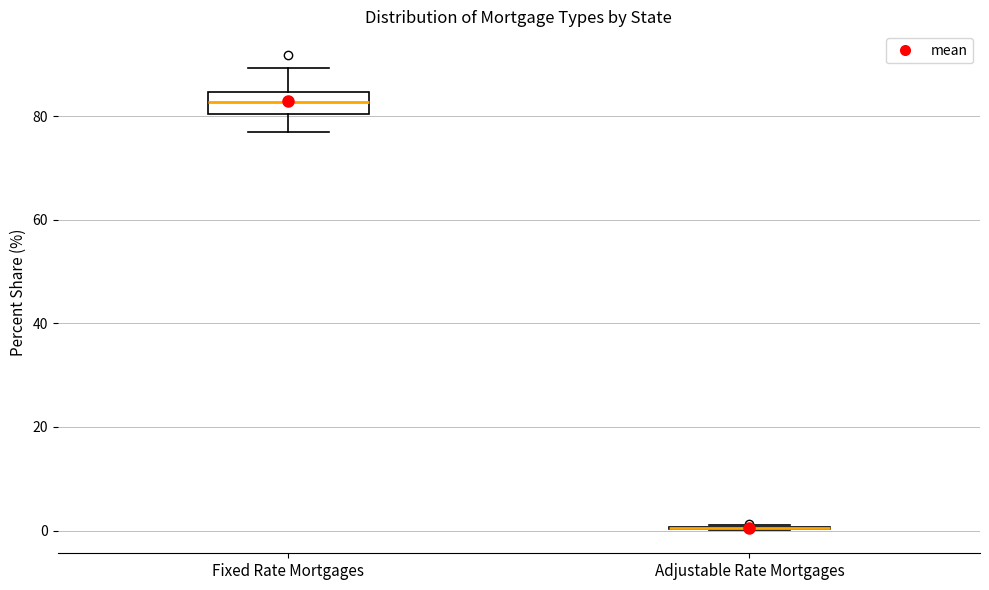

Reading left to right, read every box against the y-axis: the position of its median line, the range the box covers, and the ends of its whiskers. The values are not printed on the chart, so give them approximately, as read against the axis.

Fixed Rate Mortgages: median 82, box 80 to 84, whiskers 78 to 90
Adjustable Rate Mortgages: box collapsed to a line at 0, whiskers 0 to 2